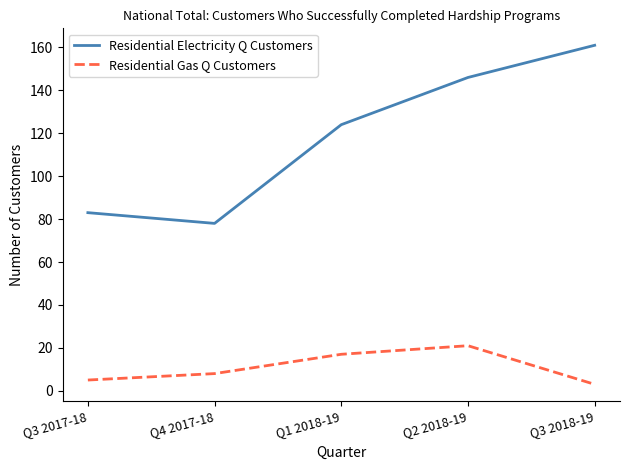

What is the smallest value displayed?

3